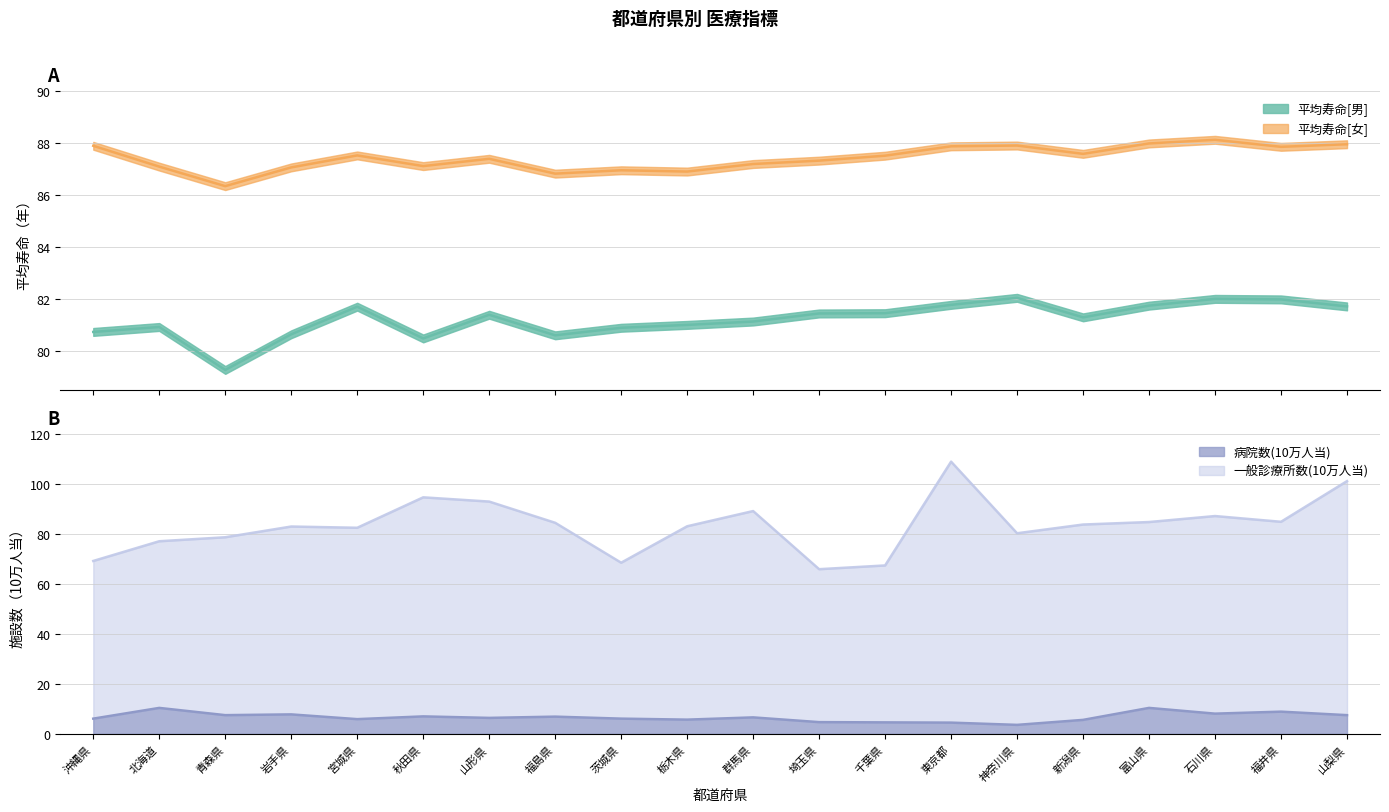

At which category does 平均寿命[男] reach its first local peak?

北海道